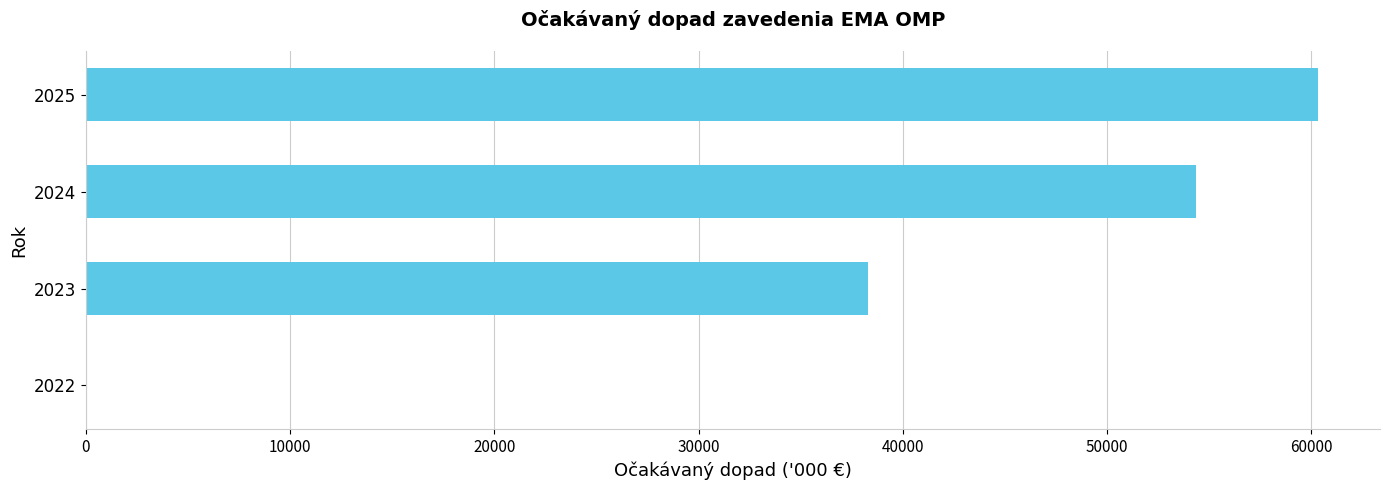

Reading bottom to top, extract all data points from this chart.

2022=0	2023=38310	2024=54350	2025=60340